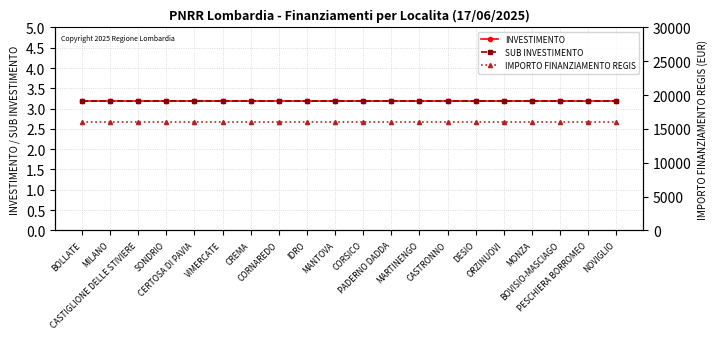

Does the chart display data point markers on the line(s)?

Yes